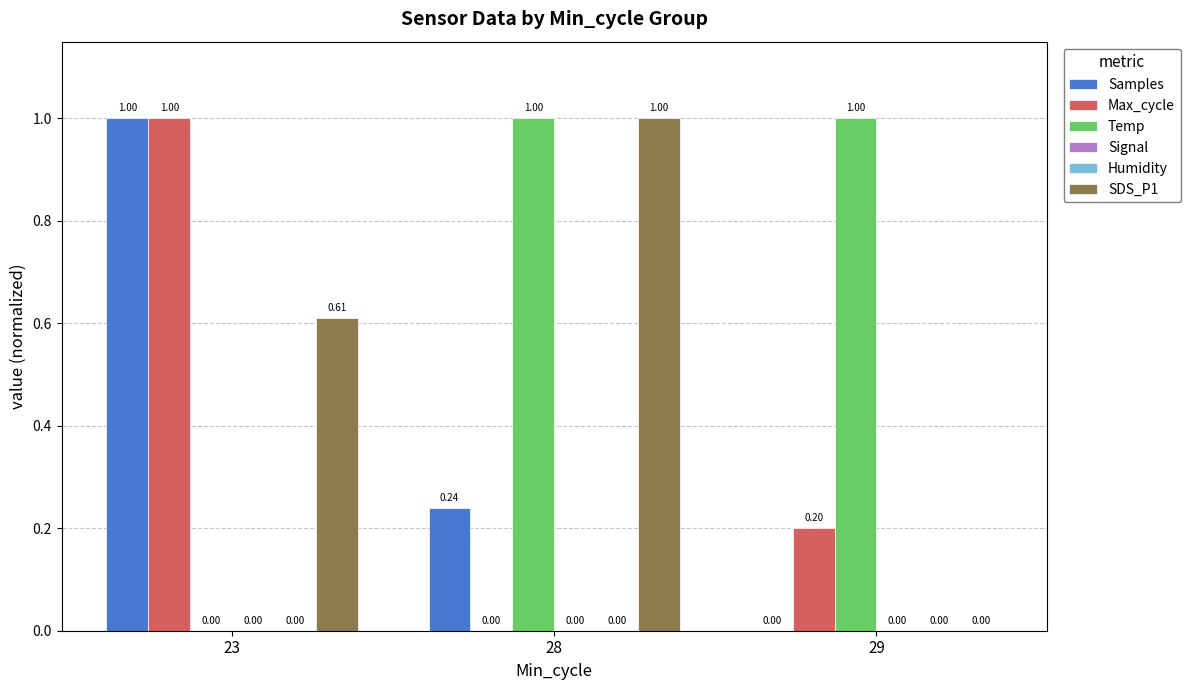

At how many categories does at least one series exceed 0?

3